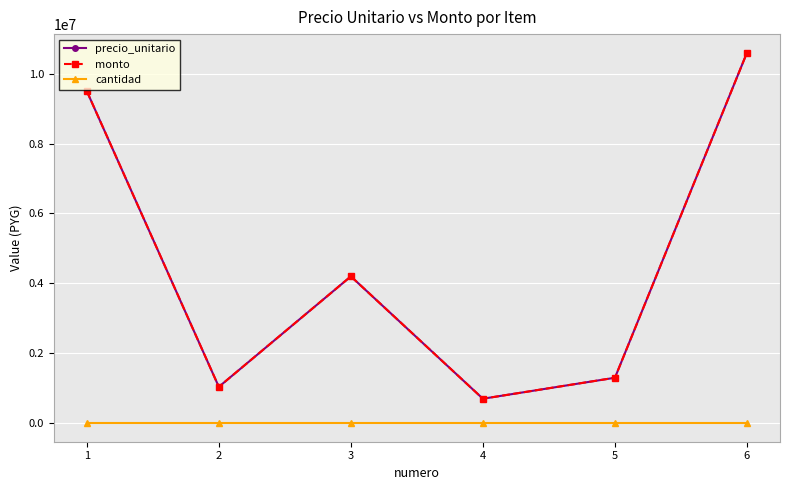

Does the chart have visible grid lines?

Yes